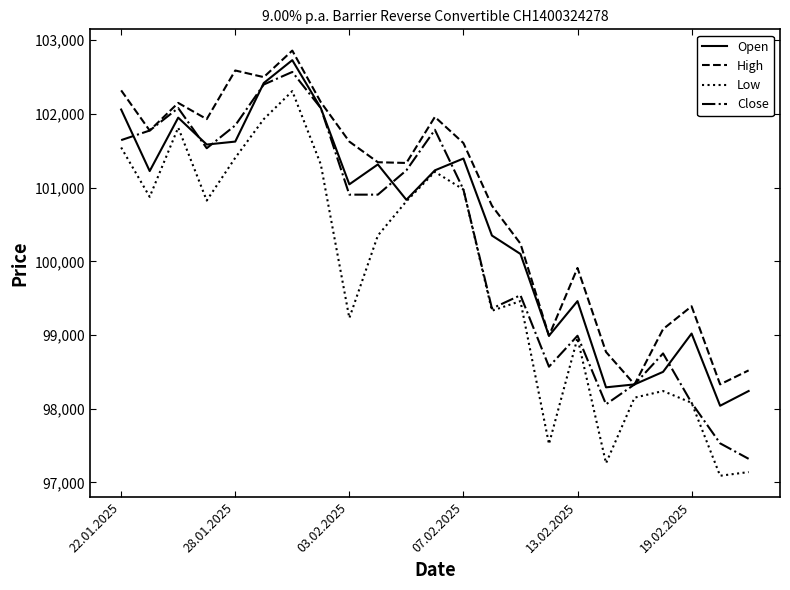

What is the minimum value for Close?

97320